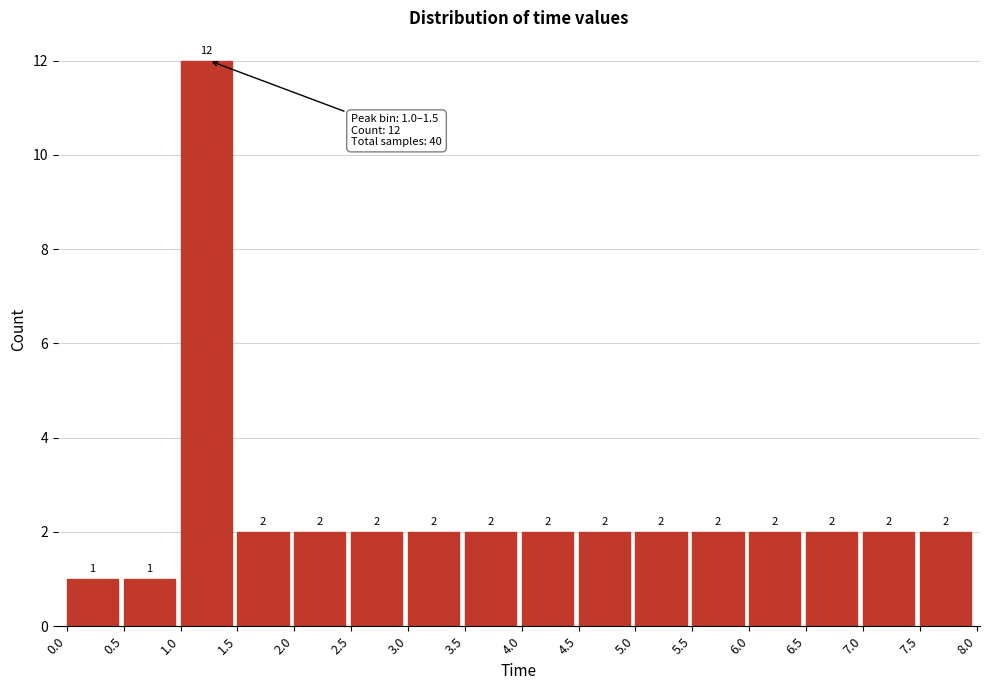

Reading left to right, list every bar in this chart as the range it spans on the x-axis followed by its height.

0.0 to 0.5: 1
0.5 to 1.0: 1
1.0 to 1.5: 12
1.5 to 2.0: 2
2.0 to 2.5: 2
2.5 to 3.0: 2
3.0 to 3.5: 2
3.5 to 4.0: 2
4.0 to 4.5: 2
4.5 to 5.0: 2
5.0 to 5.5: 2
5.5 to 6.0: 2
6.0 to 6.5: 2
6.5 to 7.0: 2
7.0 to 7.5: 2
7.5 to 8.0: 2